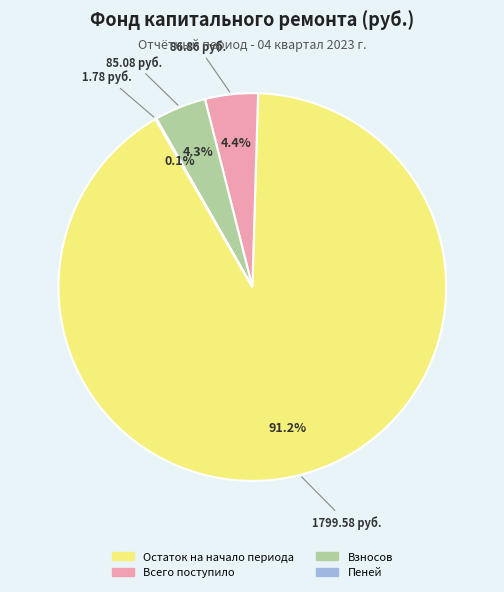

To the nearest percent, what is the average slice percentage?

25%